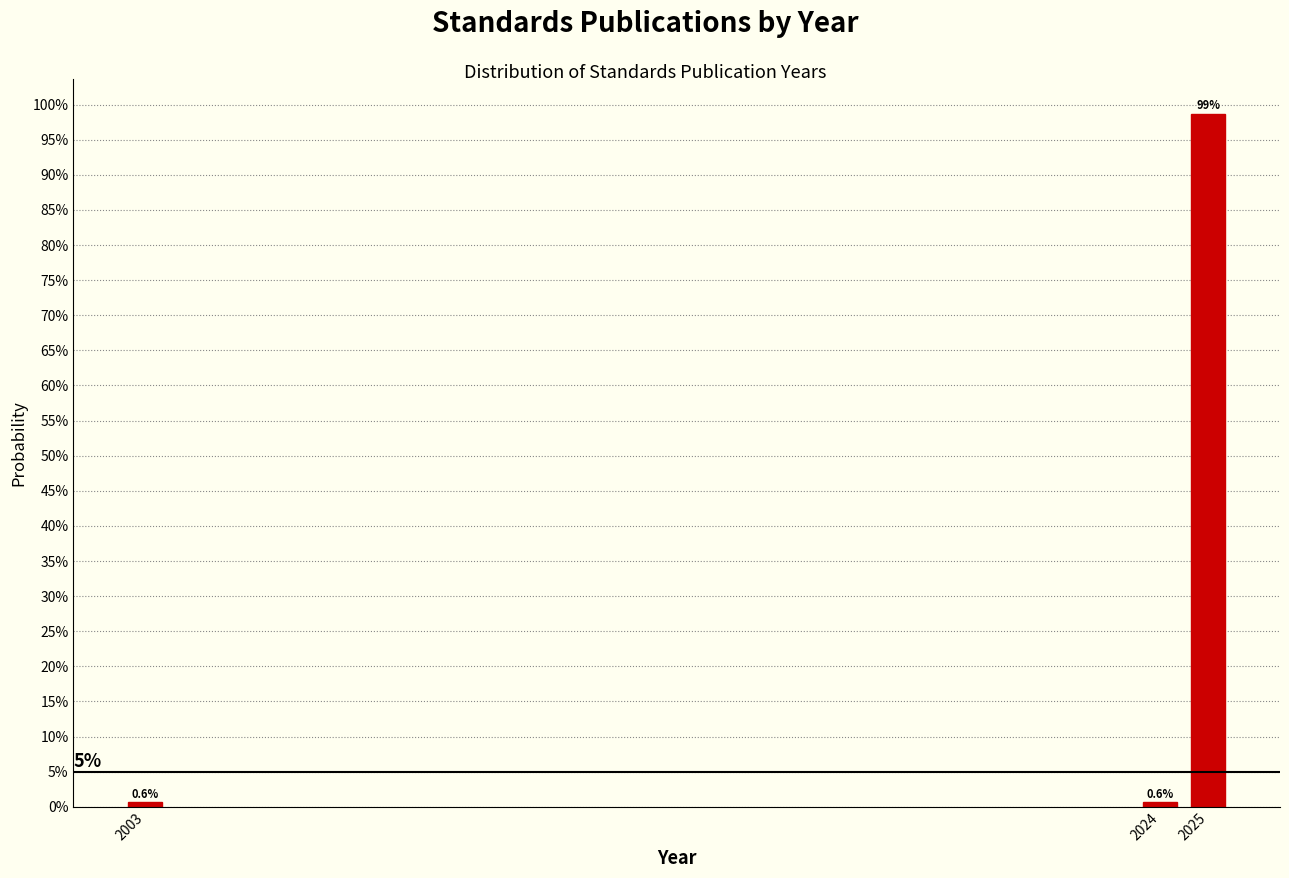

Does the chart contain any negative values?

No